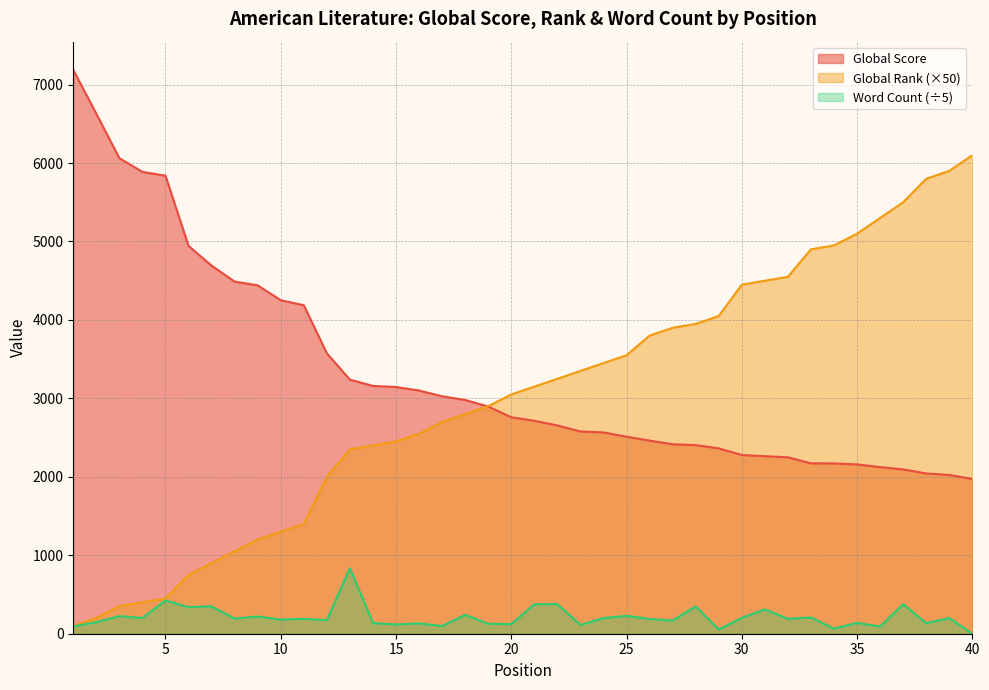

What are all the series names shown in the legend?

Global Score, Global Rank (×50), Word Count (÷5)